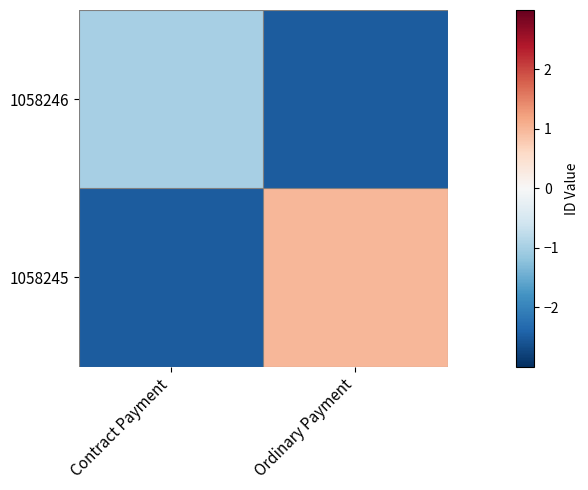

Which category has the lowest value across all series?

Ordinary Payment